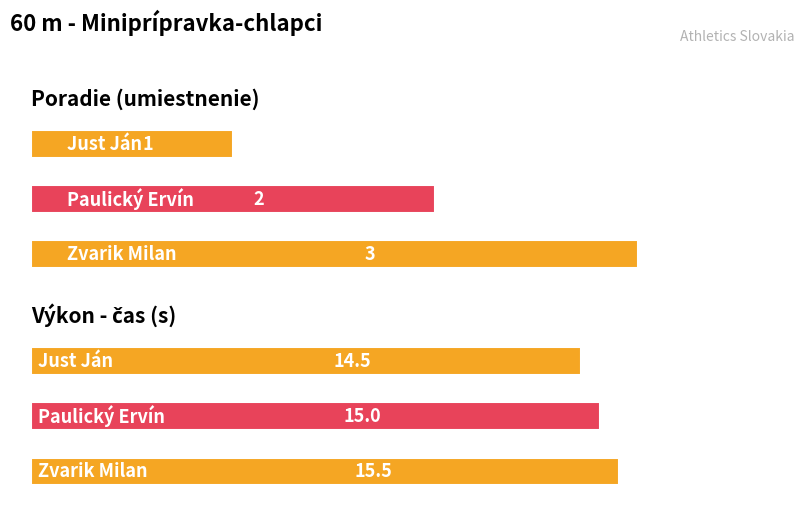

List the labels in order of Poradie value, smallest first.

Just Ján, Paulický Ervín, Zvarik Milan